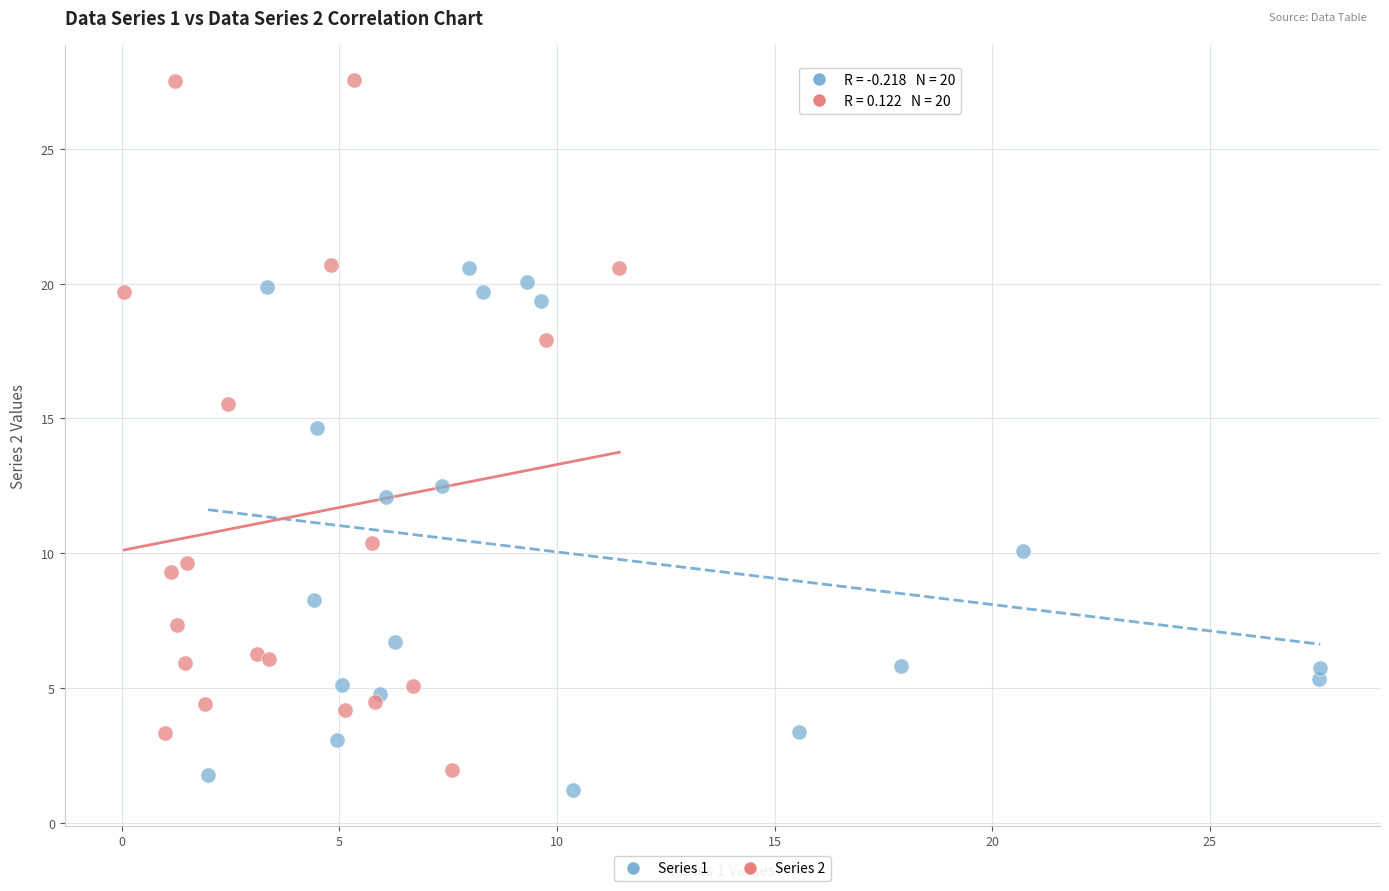

Which series reaches the maximum Y coordinate?

Series 2